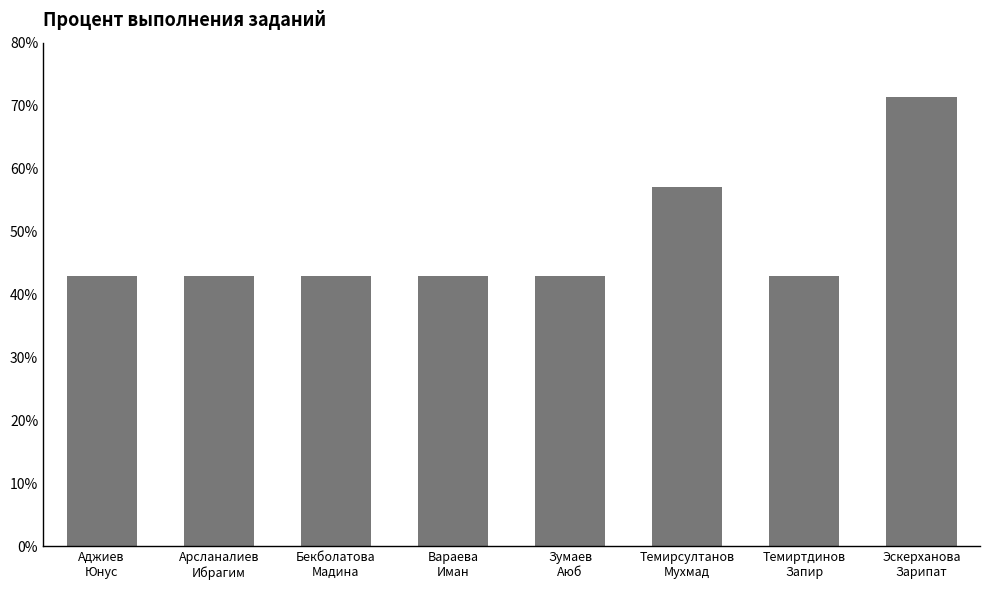

What is the difference between the maximum and minimum values?

28.6